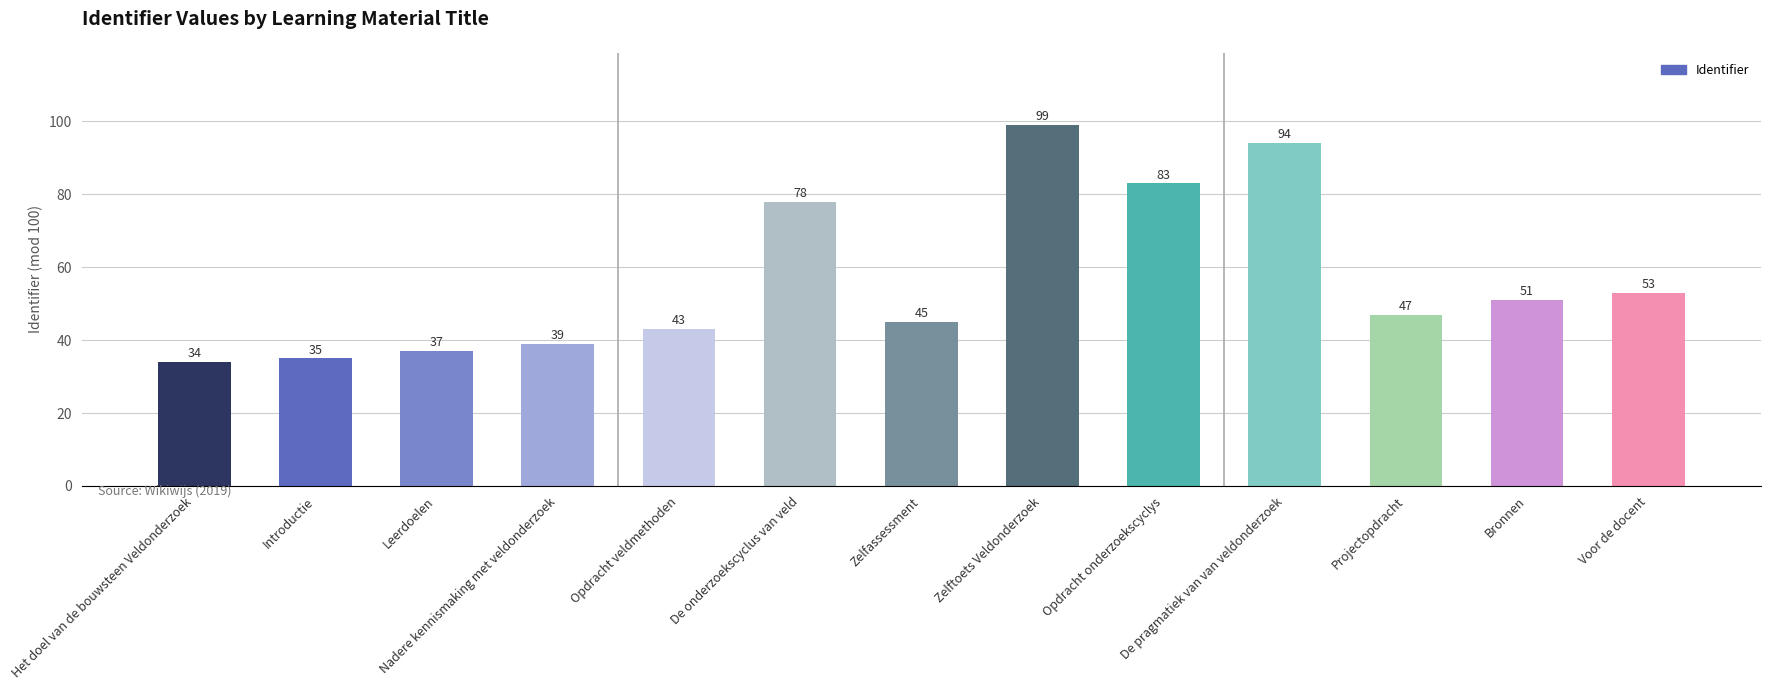

Is it true that the value at Voor de docent is 53?

True